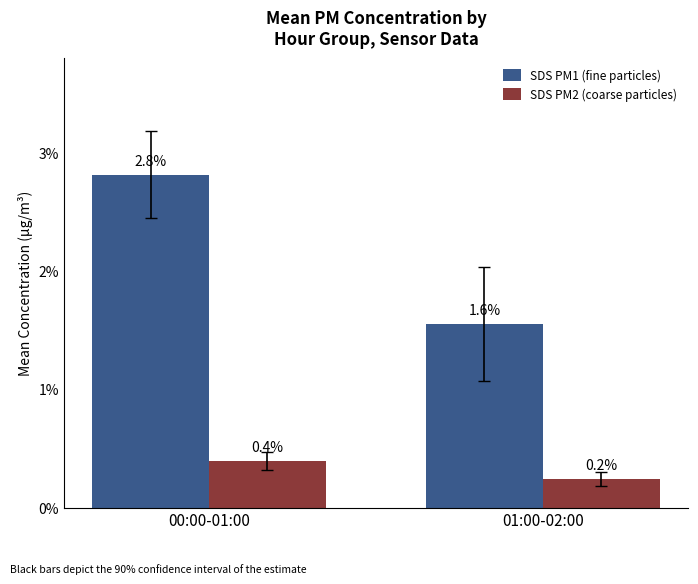

Are the bars horizontal?

No